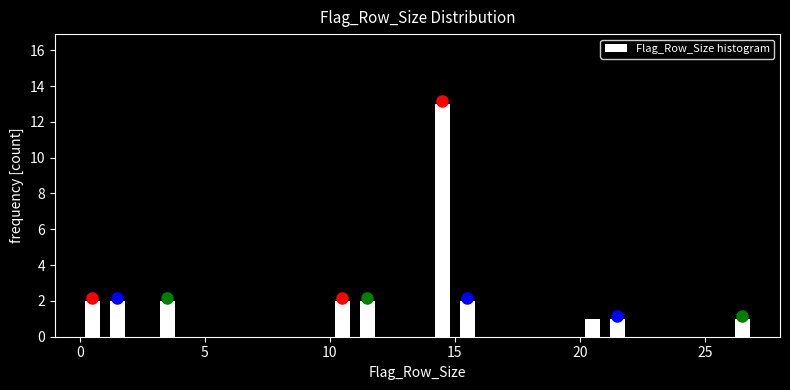

Read against the x-axis, roughly where is the centre of the tallest bar?

14.5